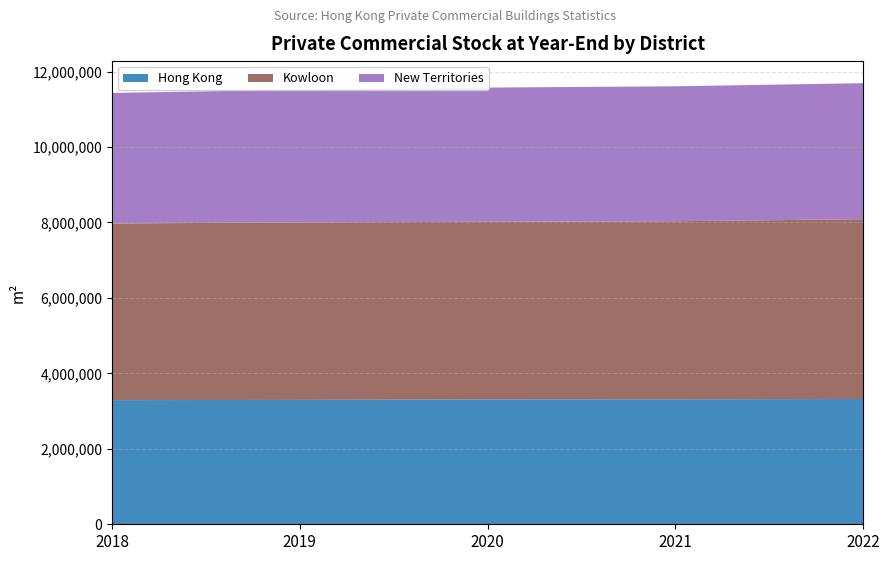

Reading left to right, list all the values displayed in this chart.

Hong Kong: 2018=3291100	2019=3296500	2020=3310100	2021=3313300	2022=3320800
Kowloon: 2018=4681100	2019=4706200	2020=4707800	2021=4719300	2022=4766300
New Territories: 2018=3461100	2019=3517000	2020=3557400	2021=3577100	2022=3605300